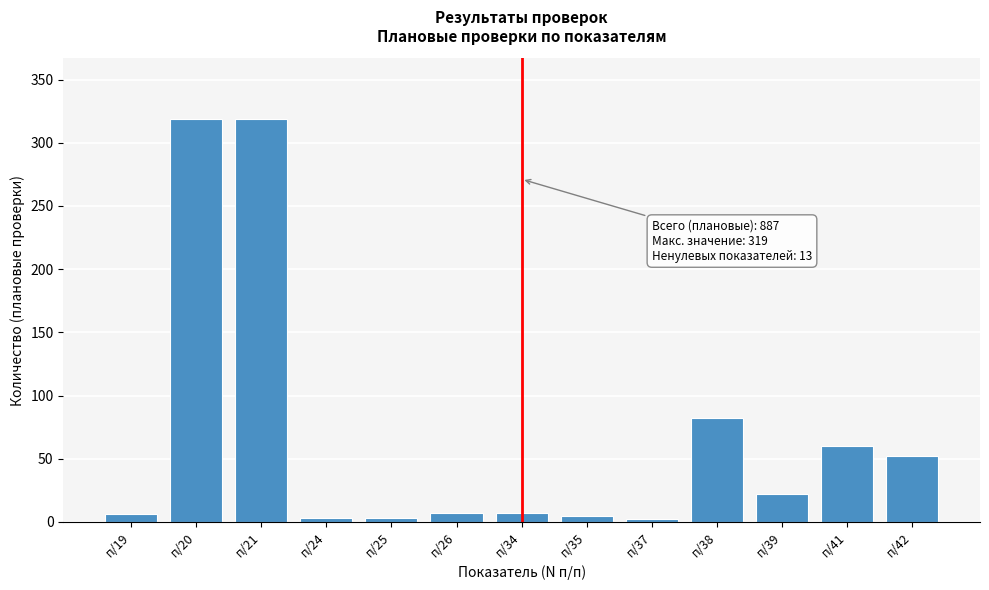

Where is the data nearest to the value 160?

п/38